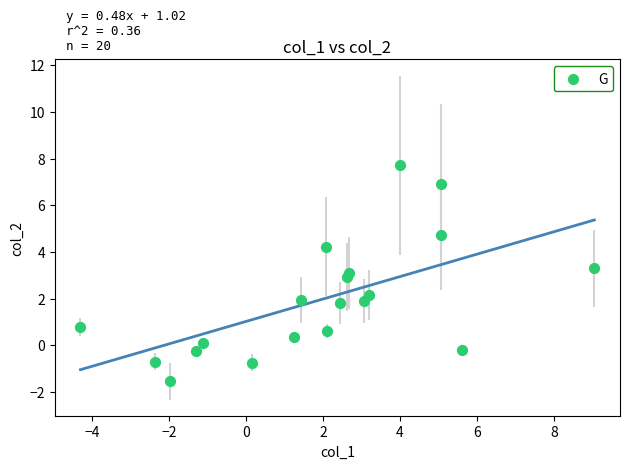

What is the range of Y values (max minus min)?

9.3